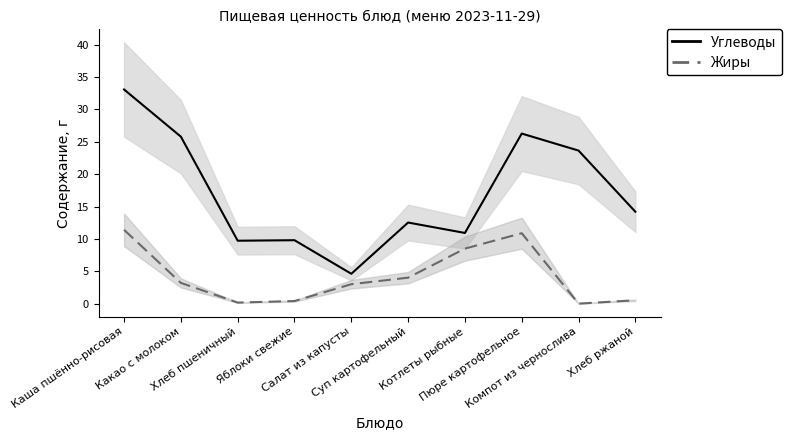

At which category does Жиры reach its first local valley?

Хлеб пшеничный